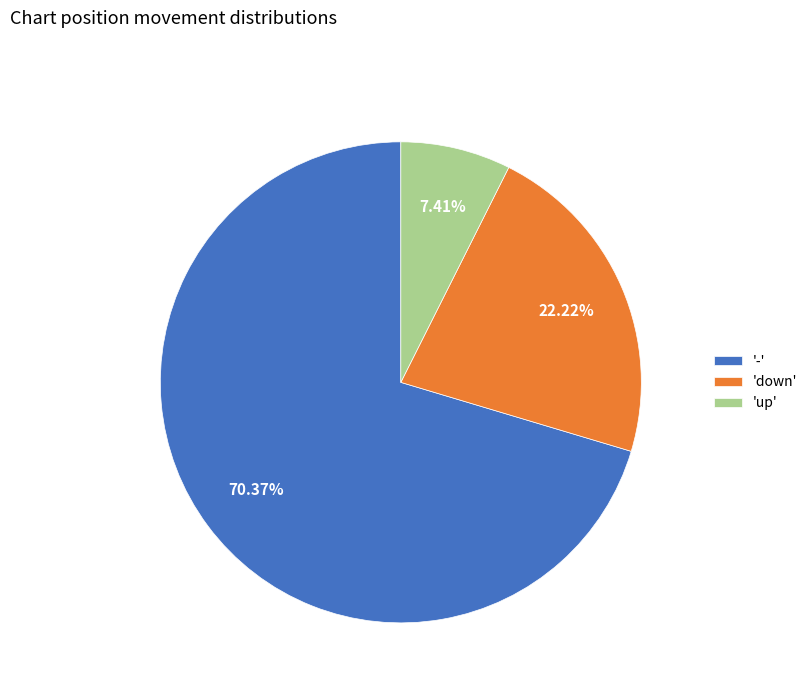

Rank the categories by value from lowest to highest.

'up', 'down', '-'